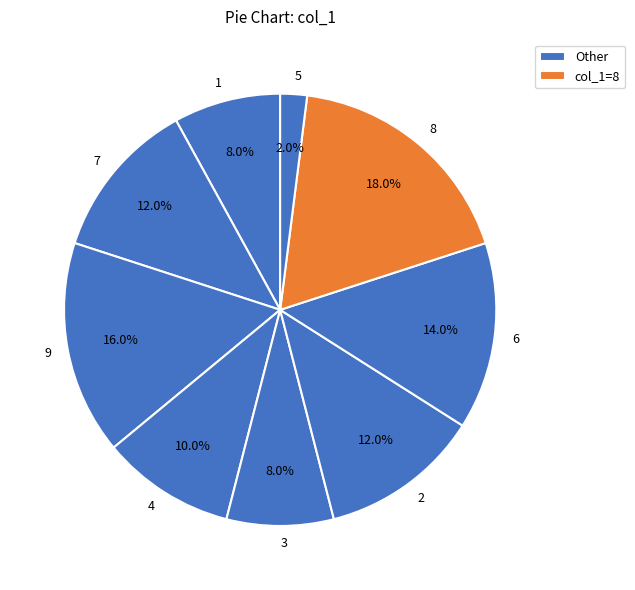

Which category has the biggest portion of the pie?

8